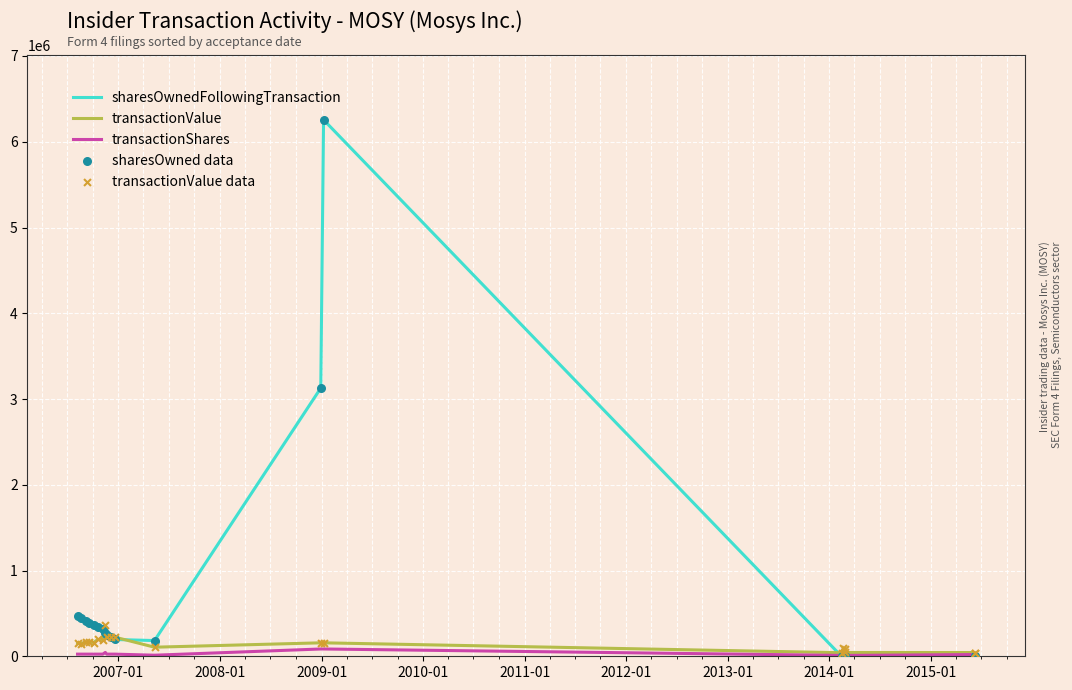

Which series has the largest Y range (max minus min)?

sharesOwnedFollowingTransaction